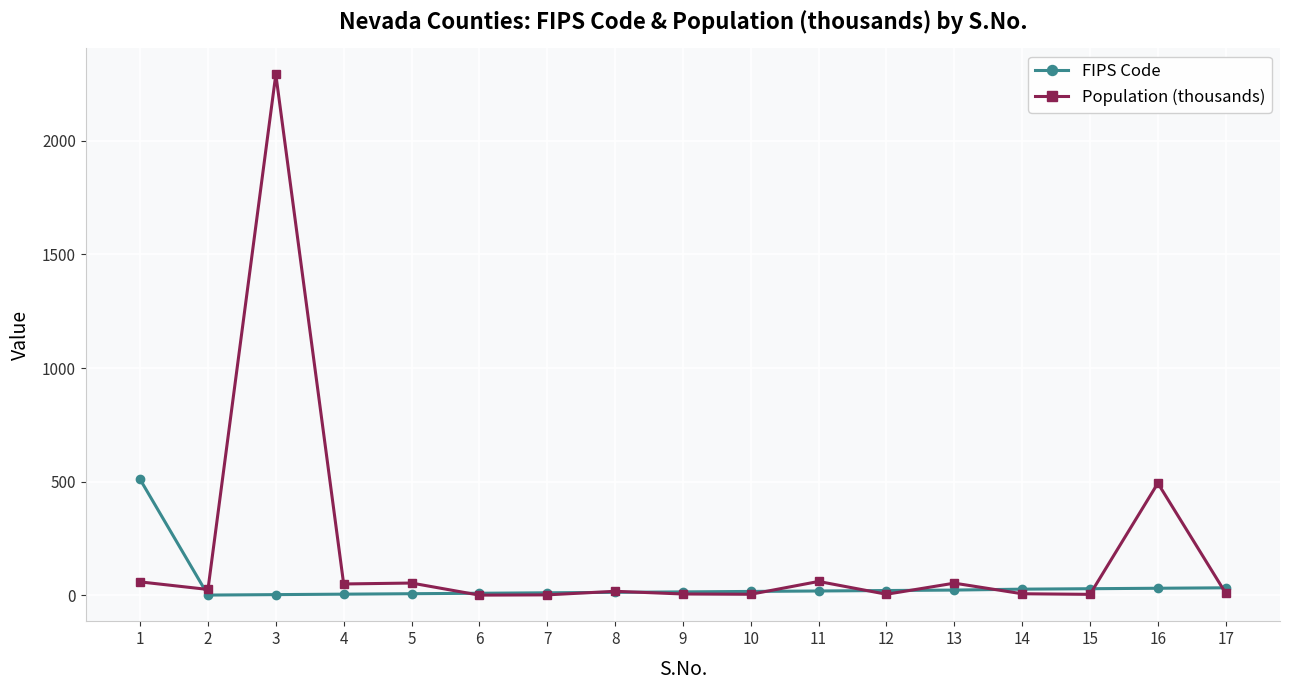

True or false: Population (thousands) has more than 2 interior local peaks.

True